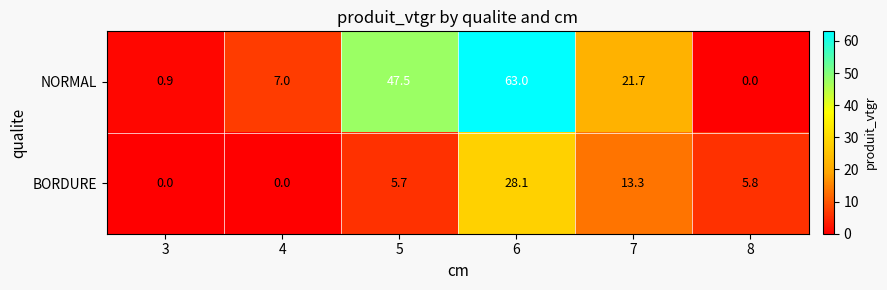

Rank the series at 8 from highest to lowest value.

BORDURE, NORMAL